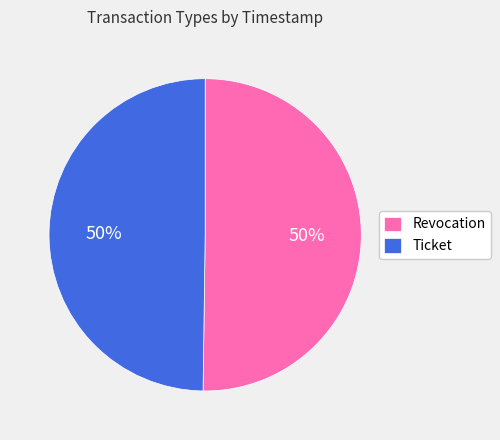

What is the ratio of the value at Ticket to the value at Revocation?

1.0